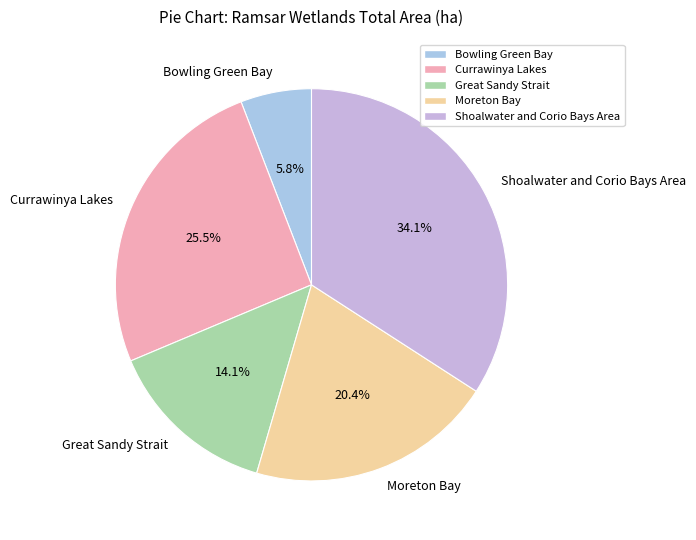

To the nearest percent, what portion does Shoalwater and Corio Bays Area represent?

34%